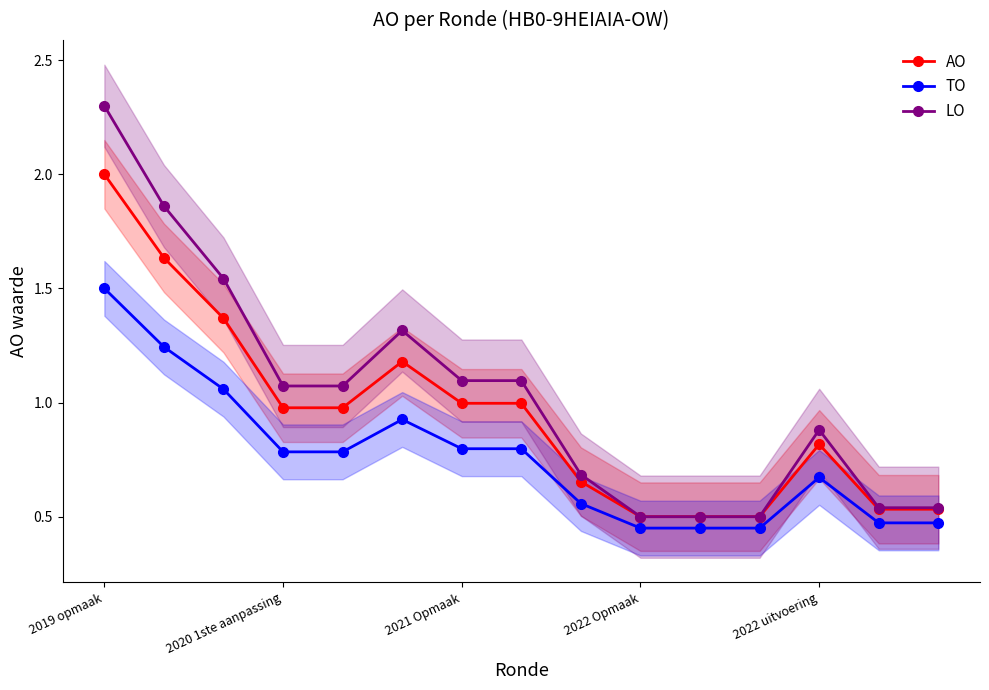

What is the value of the AO point at the 12th from the left?

0.5